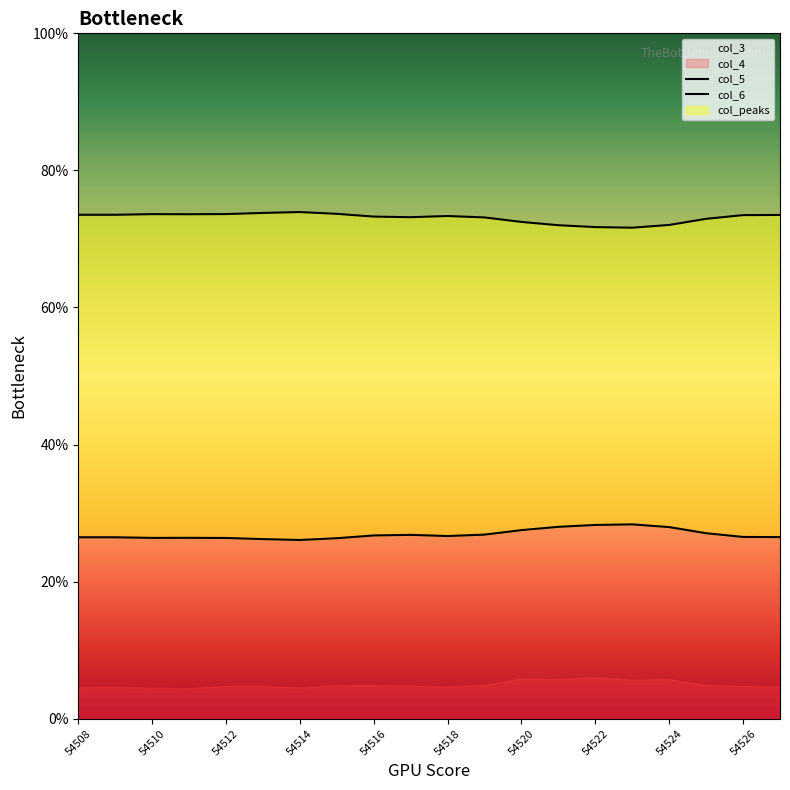

Which series has the largest total across all categories?

col_6